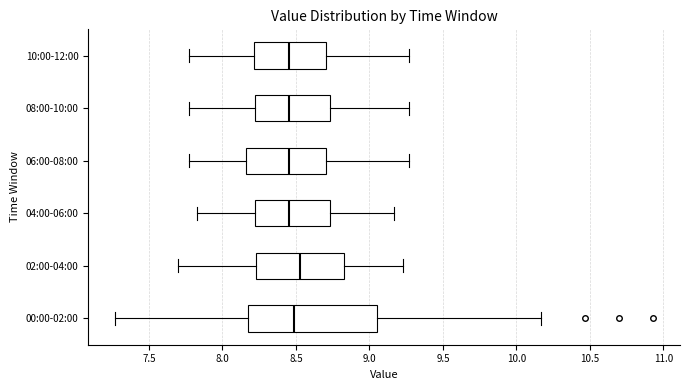

Reading bottom to top, read every box against the x-axis: the position of its median line, the range the box covers, and the ends of its whiskers. The values are not printed on the chart, so give them approximately, as read against the axis.

00:00-02:00: median 8.50, box 8.20 to 9.05, whiskers 7.25 to 10.15
02:00-04:00: median 8.55, box 8.25 to 8.85, whiskers 7.70 to 9.25
04:00-06:00: median 8.45, box 8.20 to 8.75, whiskers 7.85 to 9.15
06:00-08:00: median 8.45, box 8.15 to 8.70, whiskers 7.75 to 9.25
08:00-10:00: median 8.45, box 8.20 to 8.75, whiskers 7.75 to 9.25
10:00-12:00: median 8.45, box 8.20 to 8.70, whiskers 7.75 to 9.25